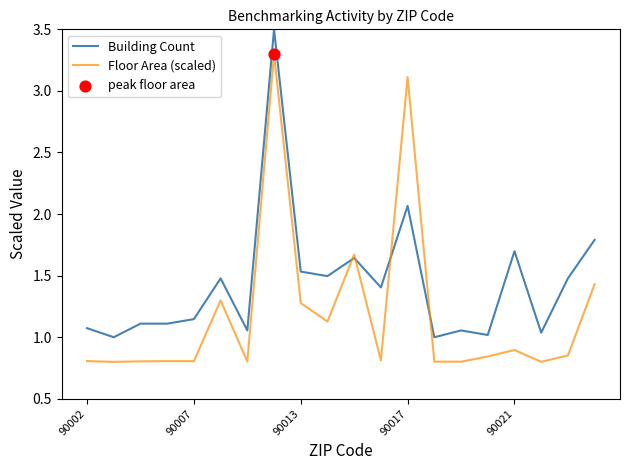

What is the greatest value displayed?

3.5